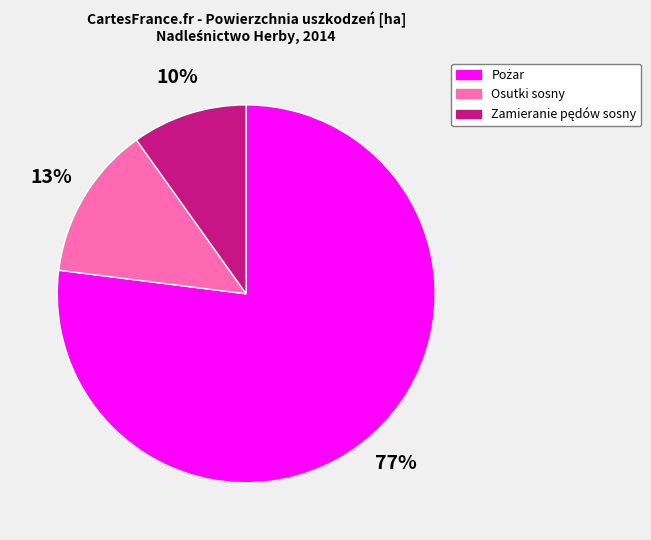

Count the number of slices in the pie.

3